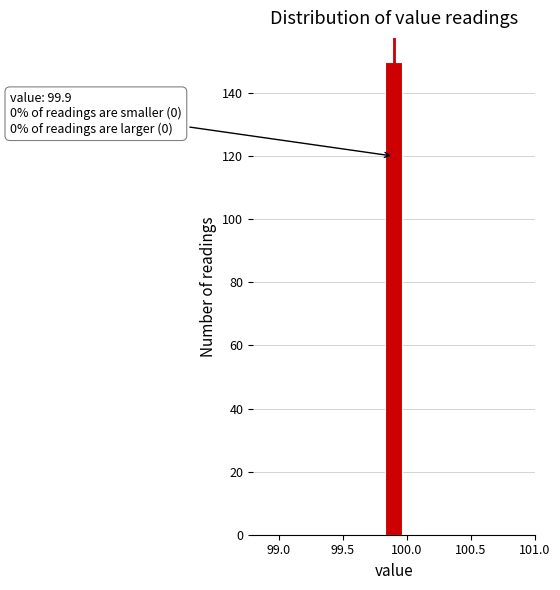

Read against the x-axis, roughly where is the centre of the tallest bar?

99.90